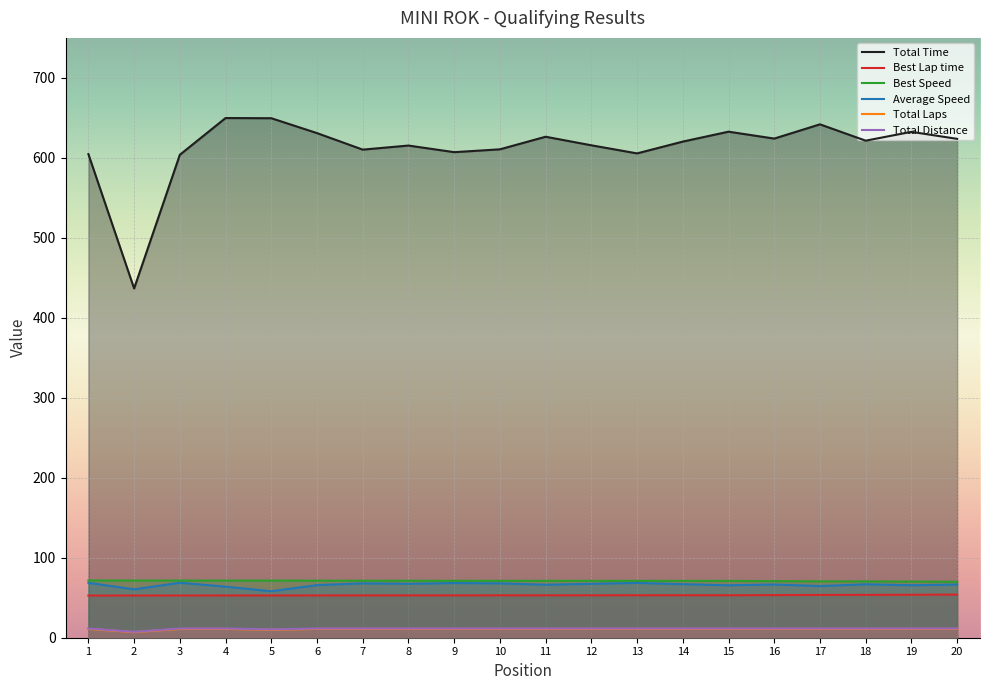

Which has a higher value, 7 or 1?

7